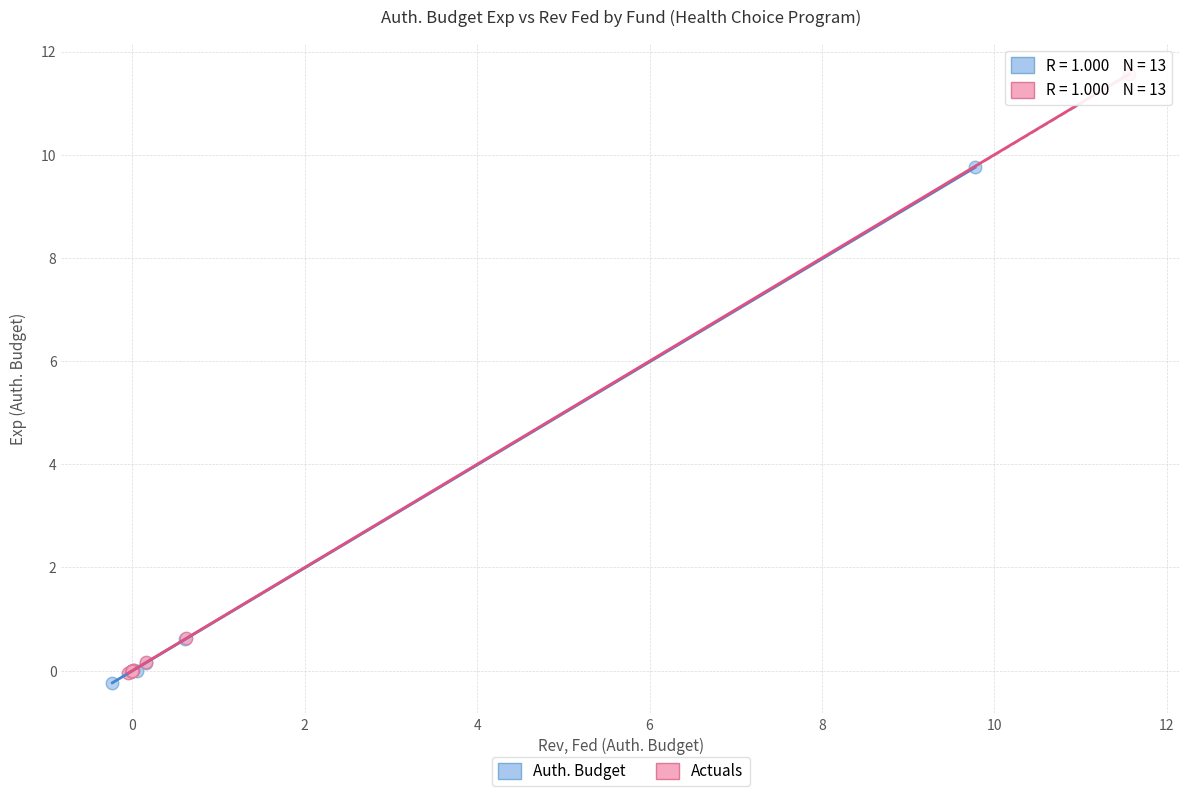

Which series contains the highest Y value?

Actuals